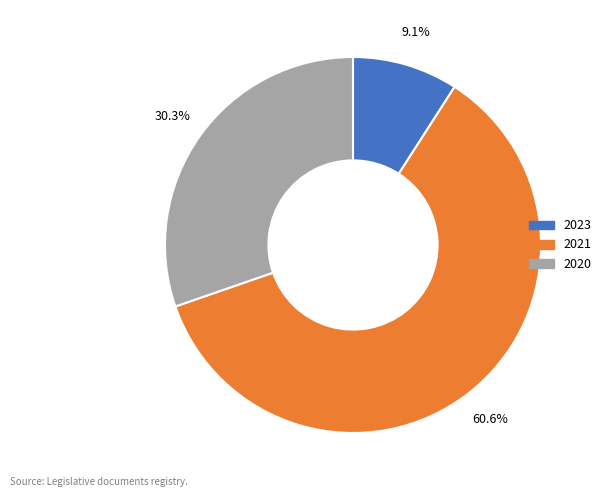

To the nearest percent, what percentage of the pie is 2021?

61%